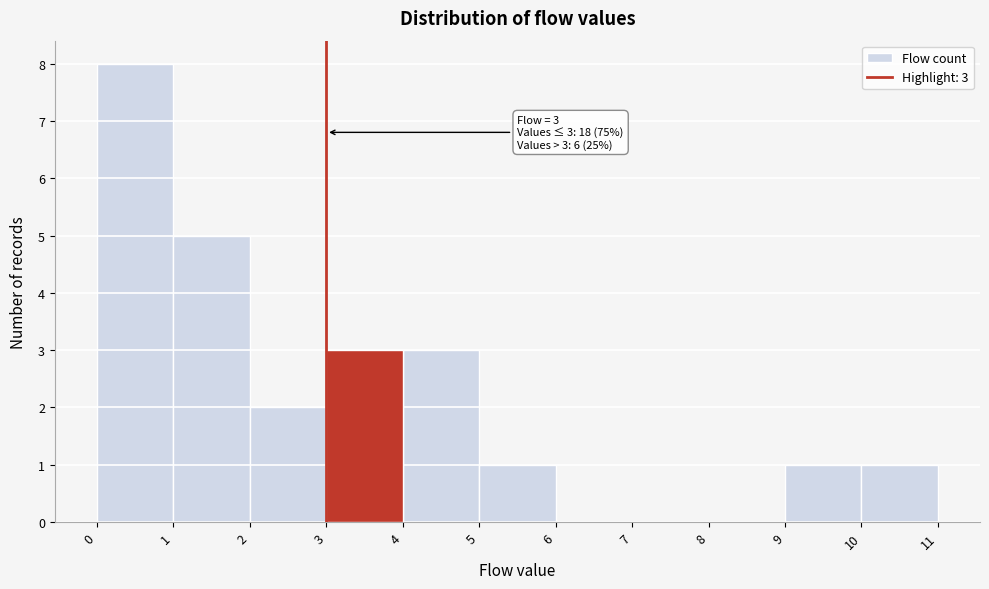

Over which range of the x-axis is the bar tallest?

0 to 1